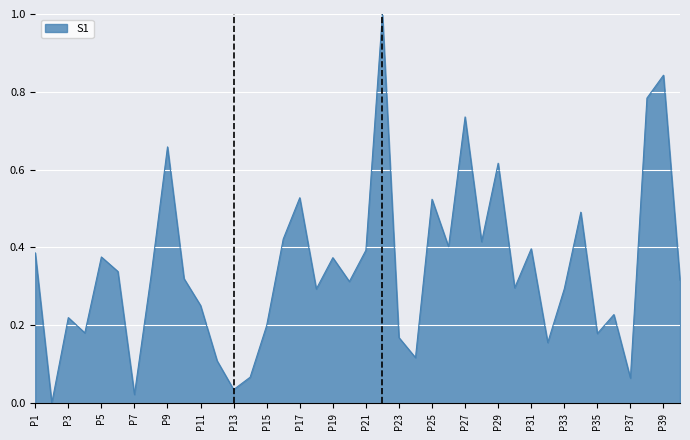

What is the maximum value shown in the chart?

1.0